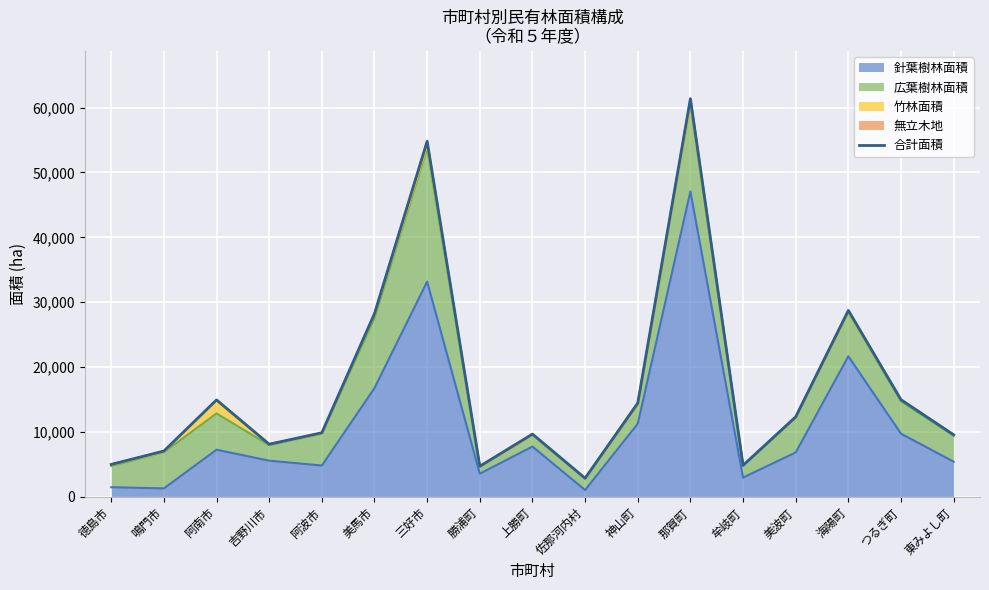

Reading left to right, transcribe all the data shown in this chart.

5018.9	7075.1	14953.2	8129.8	9892.7	28249.6	54789.3	4731.0	9689.7	2892.5	14466.5	61353.6	4872.4	12350.1	28736.3	14980.7	9576.5